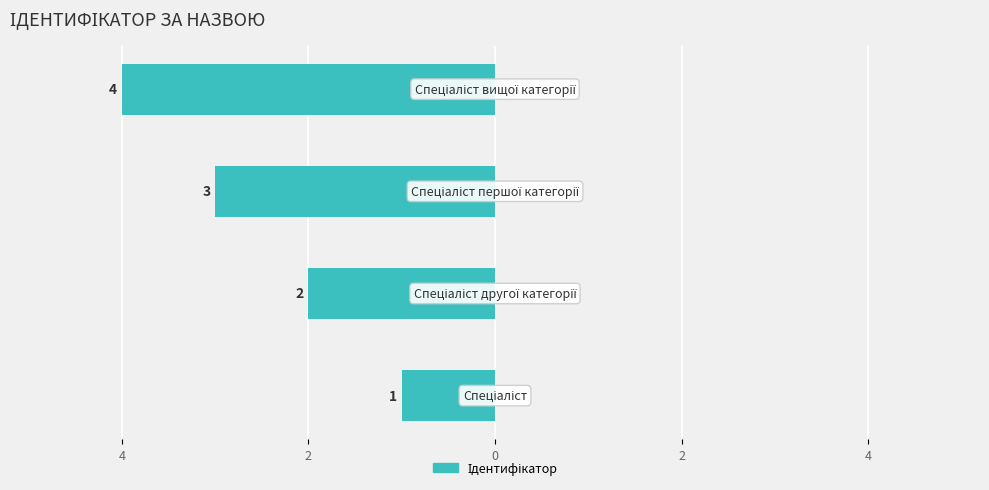

Are the bars horizontal?

Yes